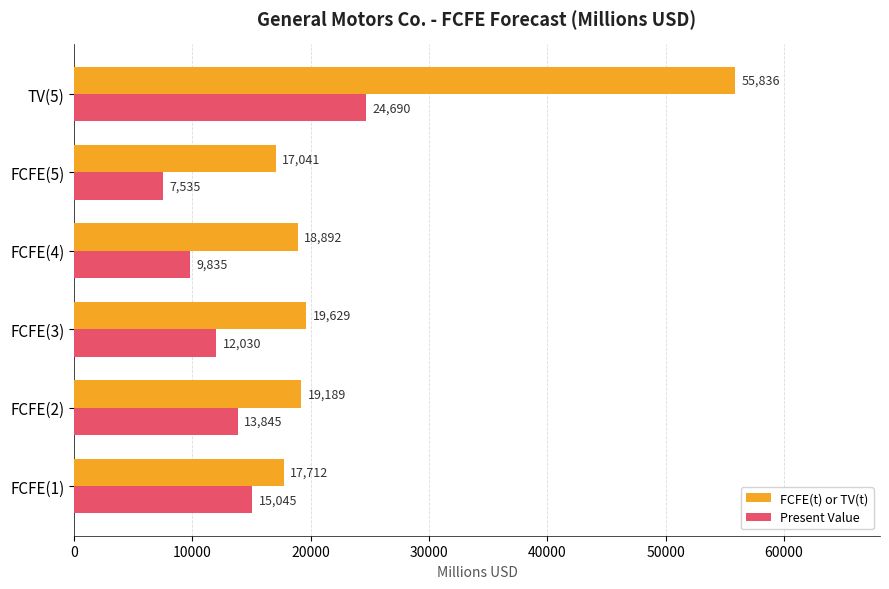

Which series changed the most between FCFE(5) and TV(5)?

FCFE(t) or TV(t)